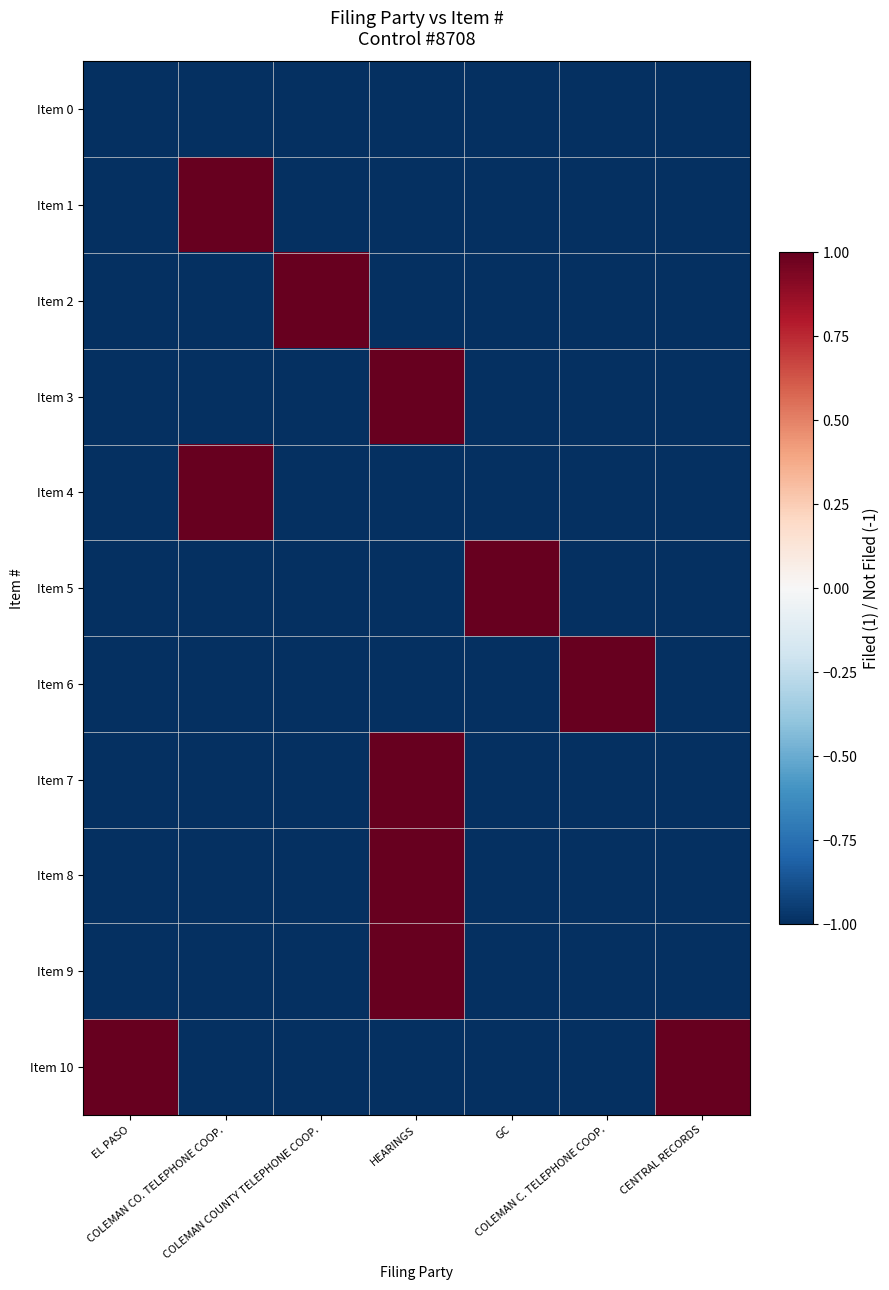

Which label corresponds to the smallest value in the chart?

EL PASO